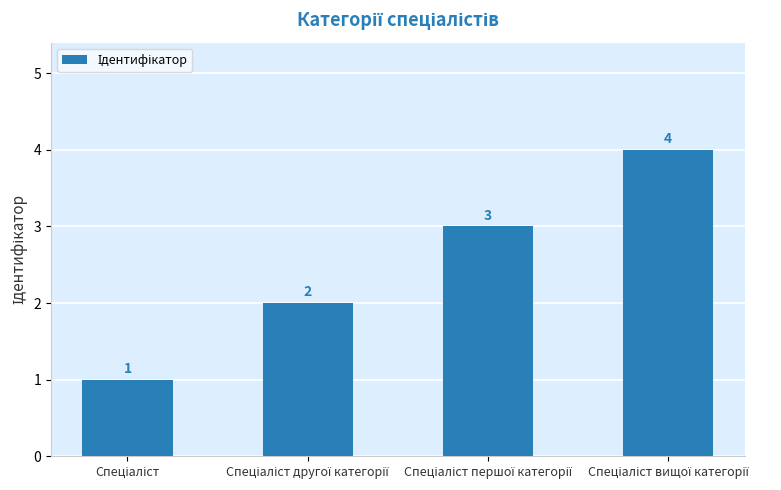

What is the value of the 1st bar from the left?

1